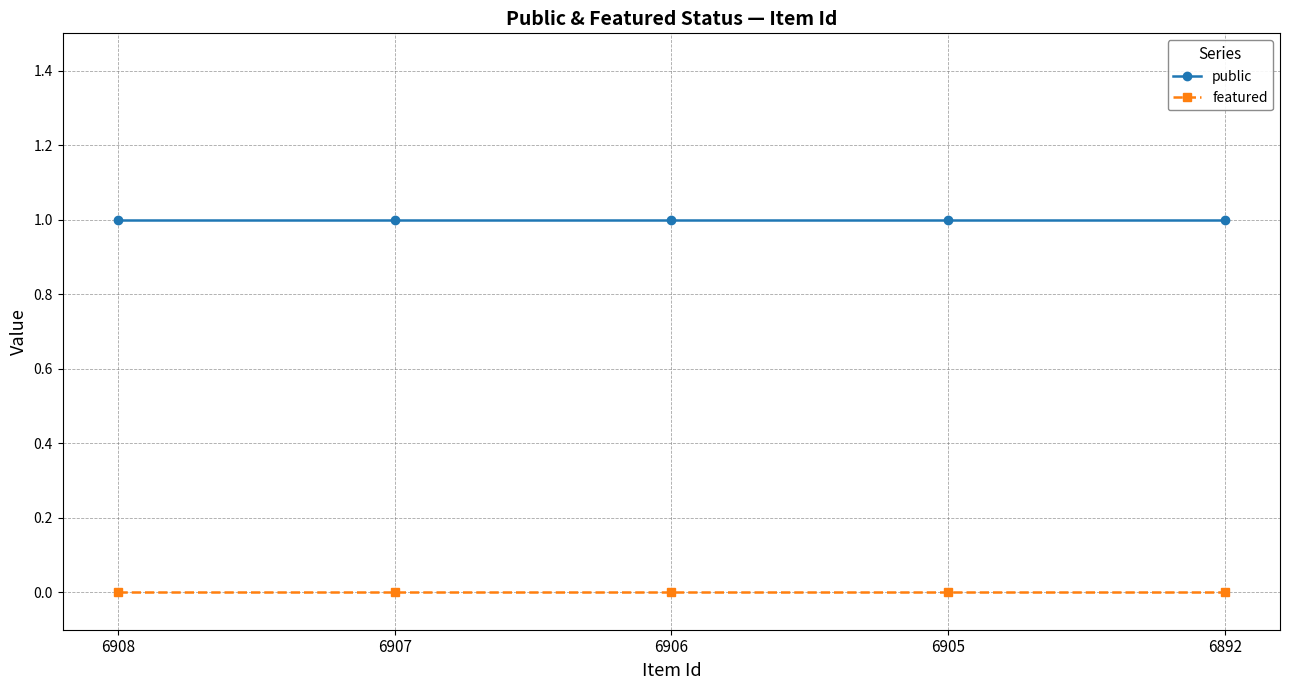

Rank the series by their maximum value, from lowest to highest.

featured, public